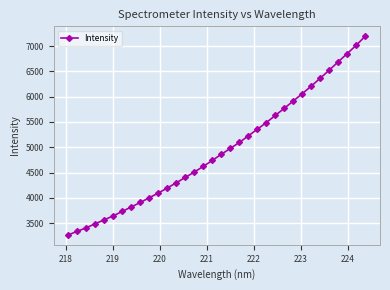

What is the minimum value shown in the chart?

3270.1